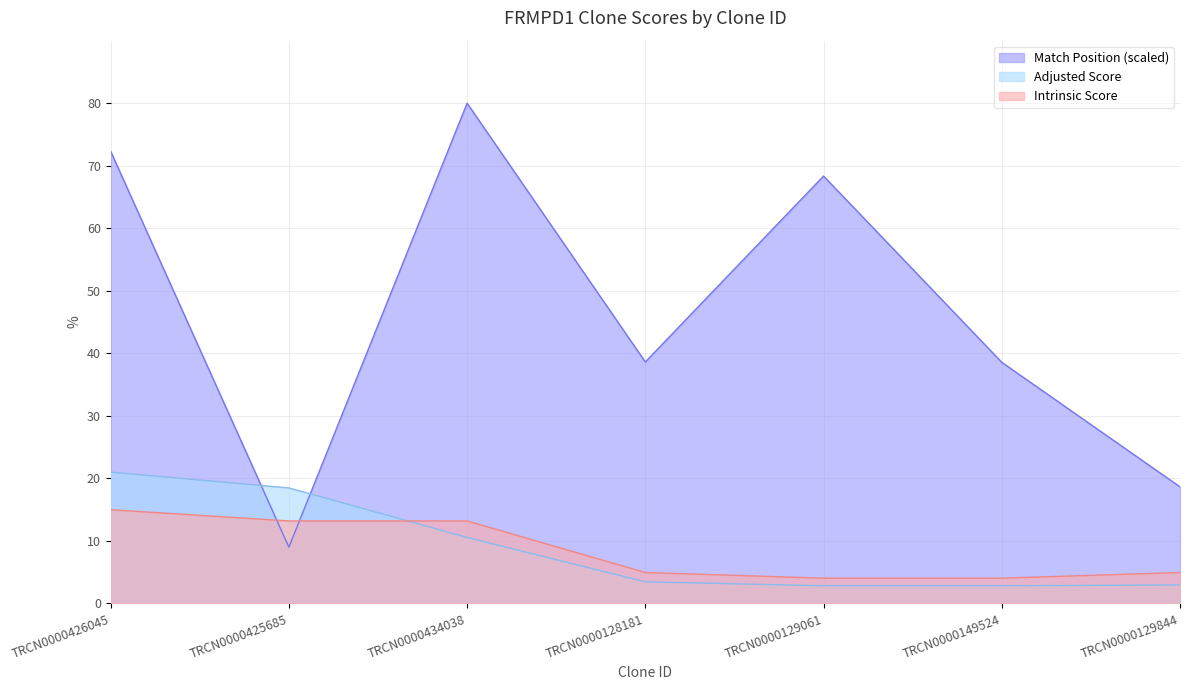

Count the number of data series in this chart.

3